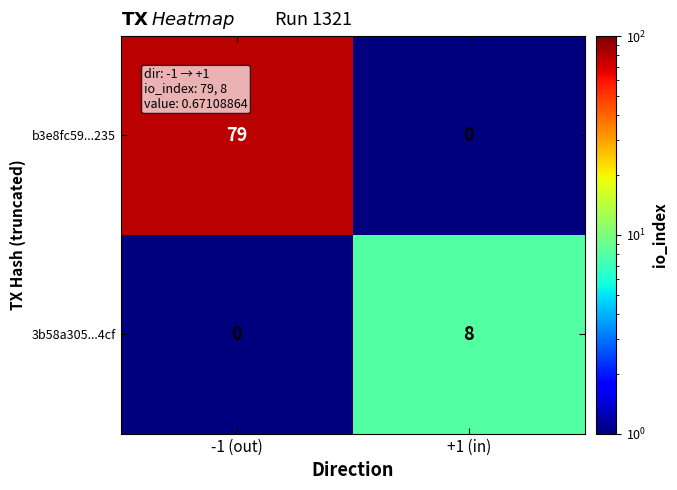

At which label does 3b58a305...4cf reach its minimum?

-1 (out)